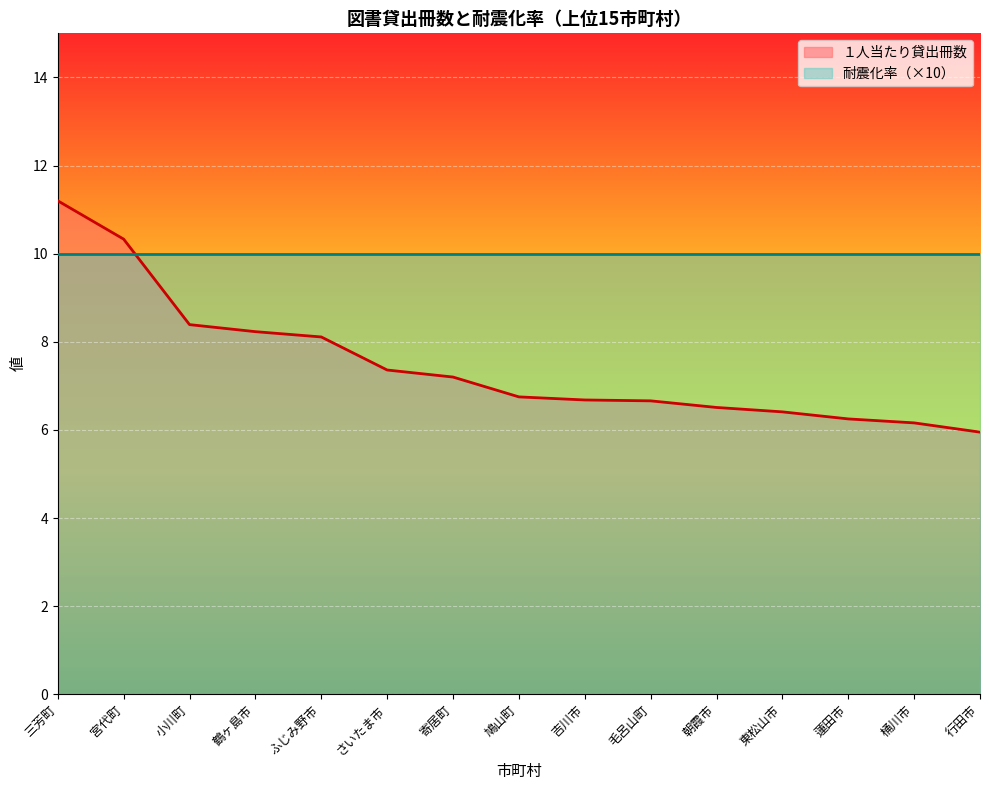

List the labels in order of value, largest first.

三芳町, 宮代町, 小川町, 鶴ヶ島市, ふじみ野市, さいたま市, 寄居町, 鳩山町, 吉川市, 毛呂山町, 朝霞市, 東松山市, 蓮田市, 桶川市, 行田市